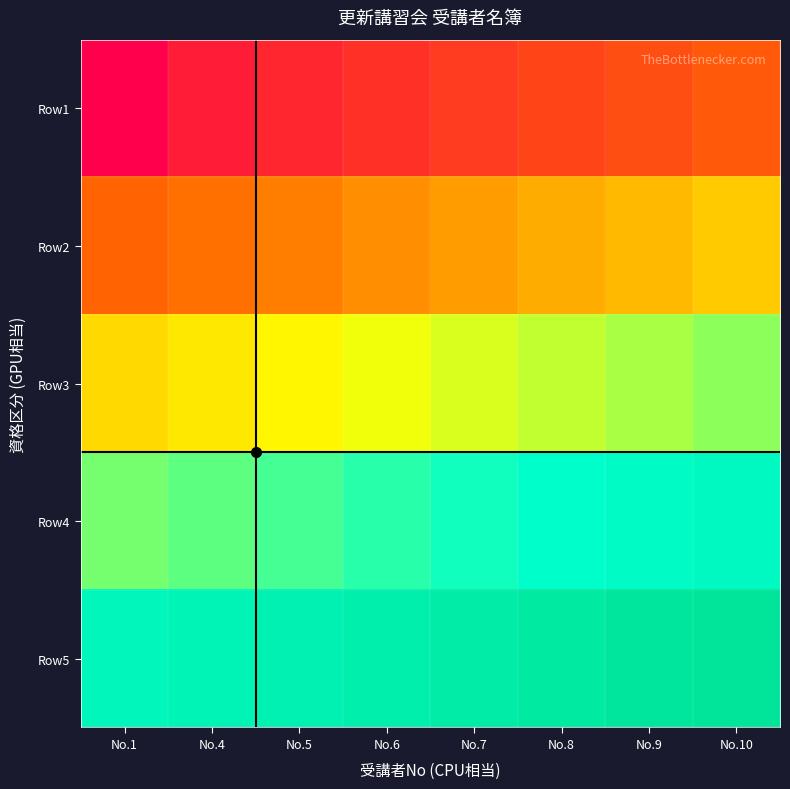

Between No.10 and No.9, which is larger?

No.10